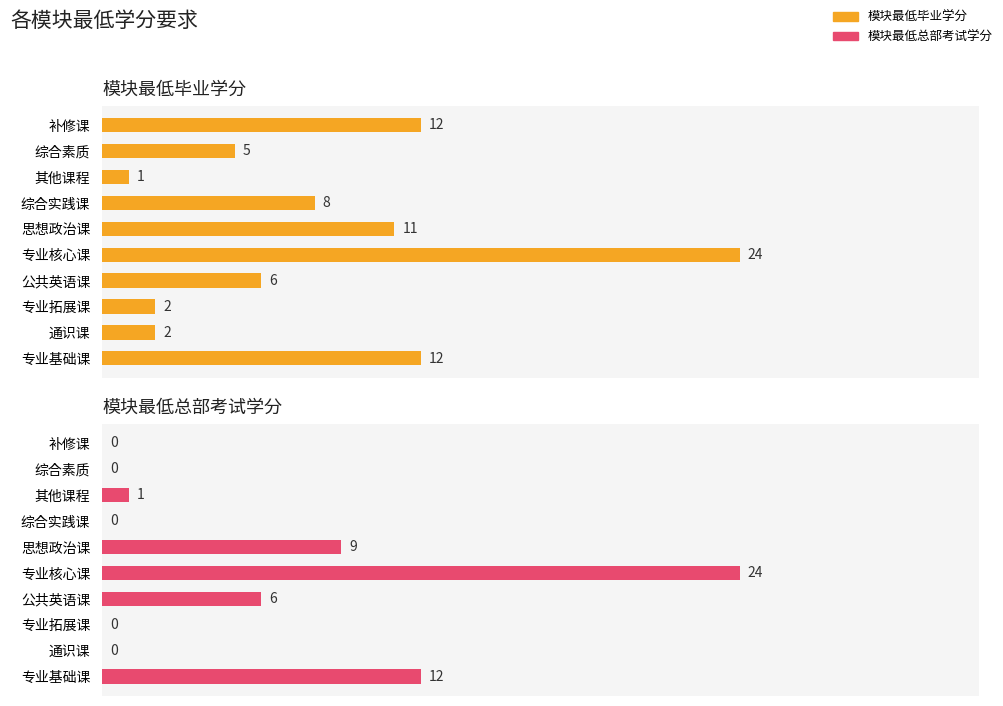

List the series in order of their peak value, highest first.

模块最低毕业学分, 模块最低总部考试学分